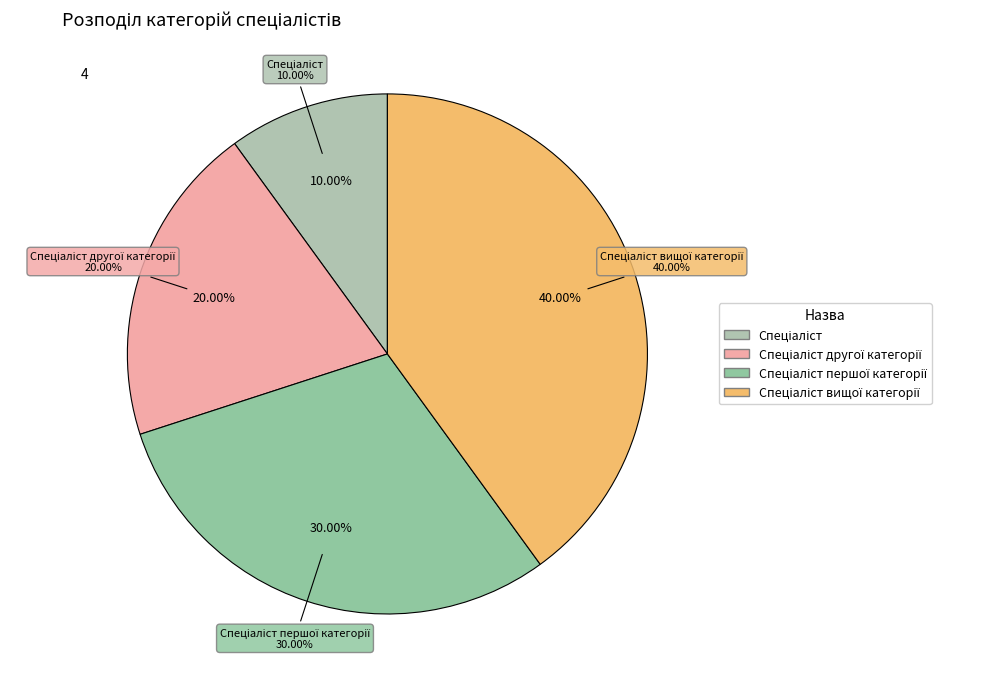

What percentage is the Спеціаліст slice, to the nearest percent?

10%